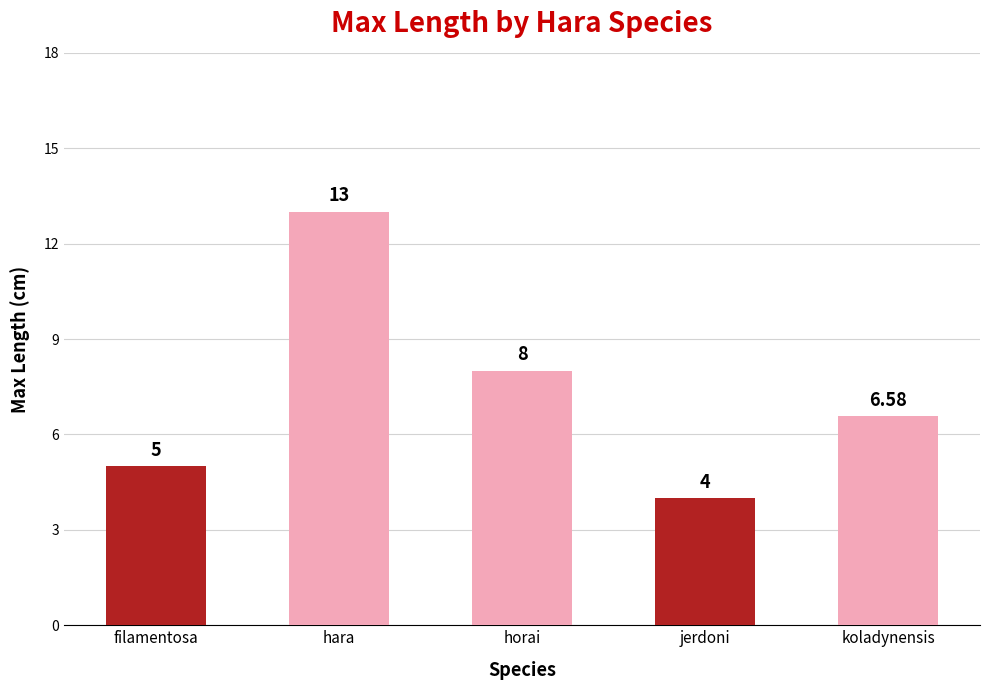

At which label is the value closest to 8?

horai